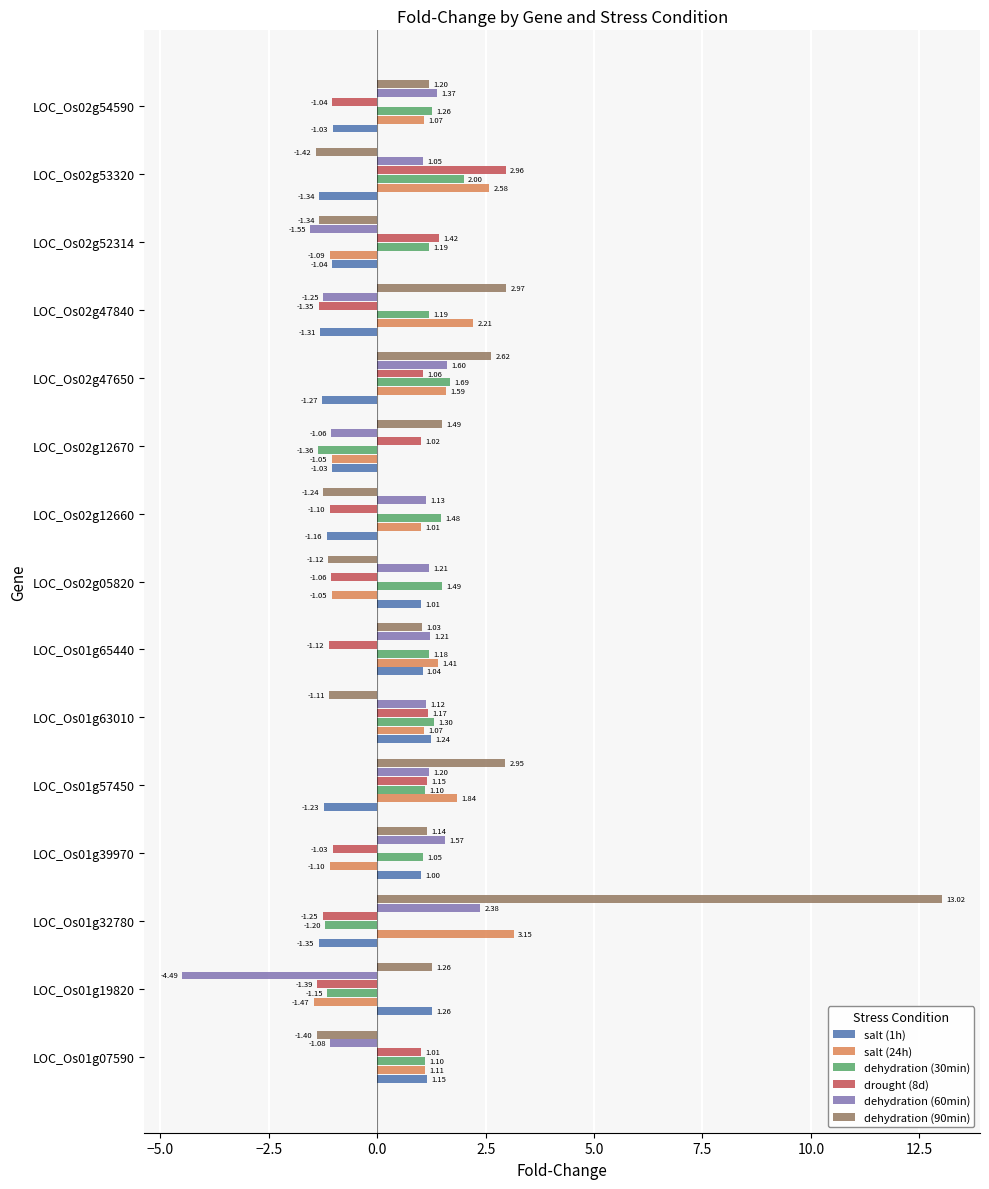

Which series has the widest spread of values?

dehydration (90min)